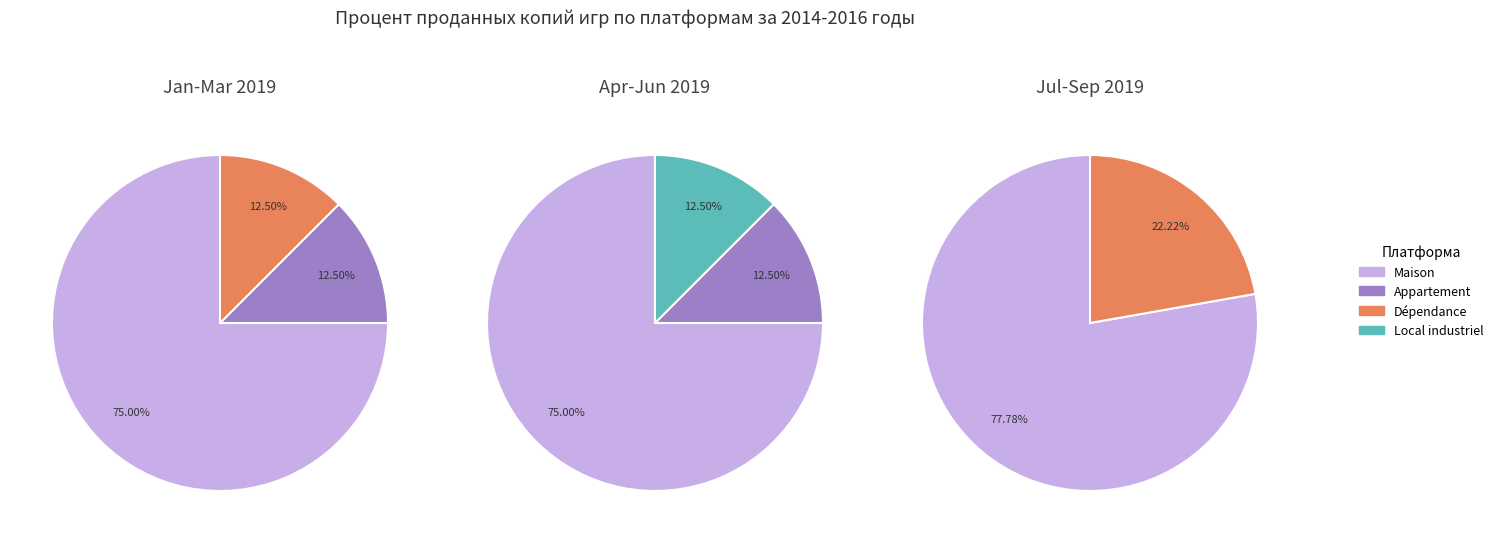

Count the number of slices in the pie.

4